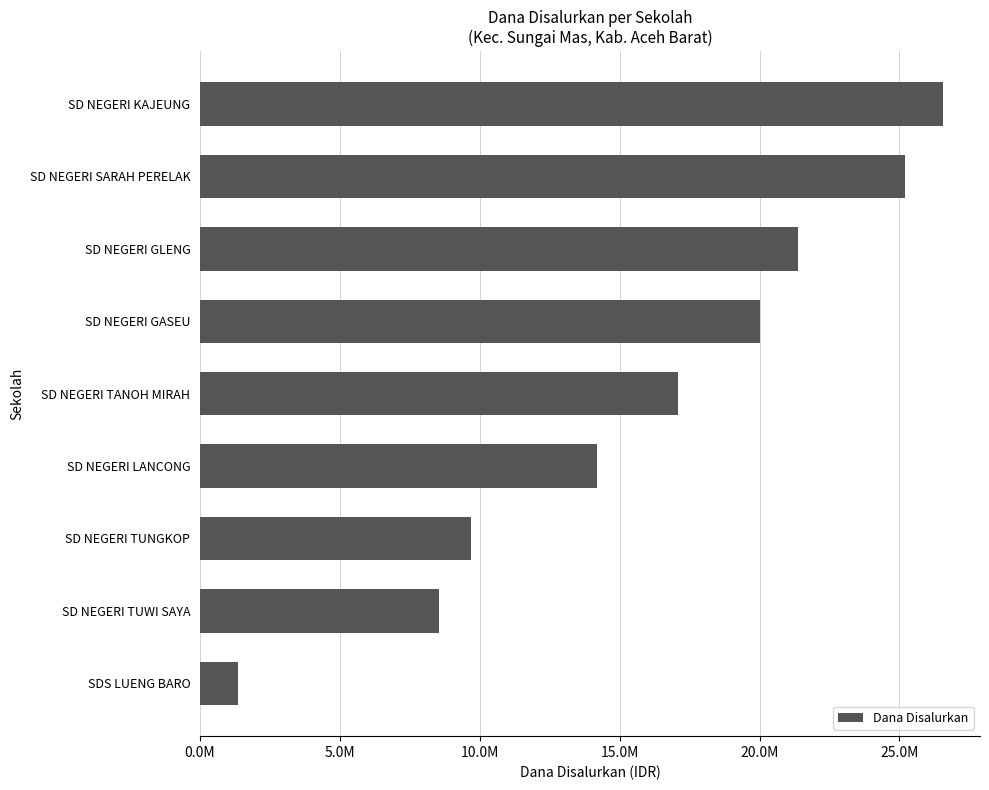

Which category has the lowest value across all series?

SDS LUENG BARO